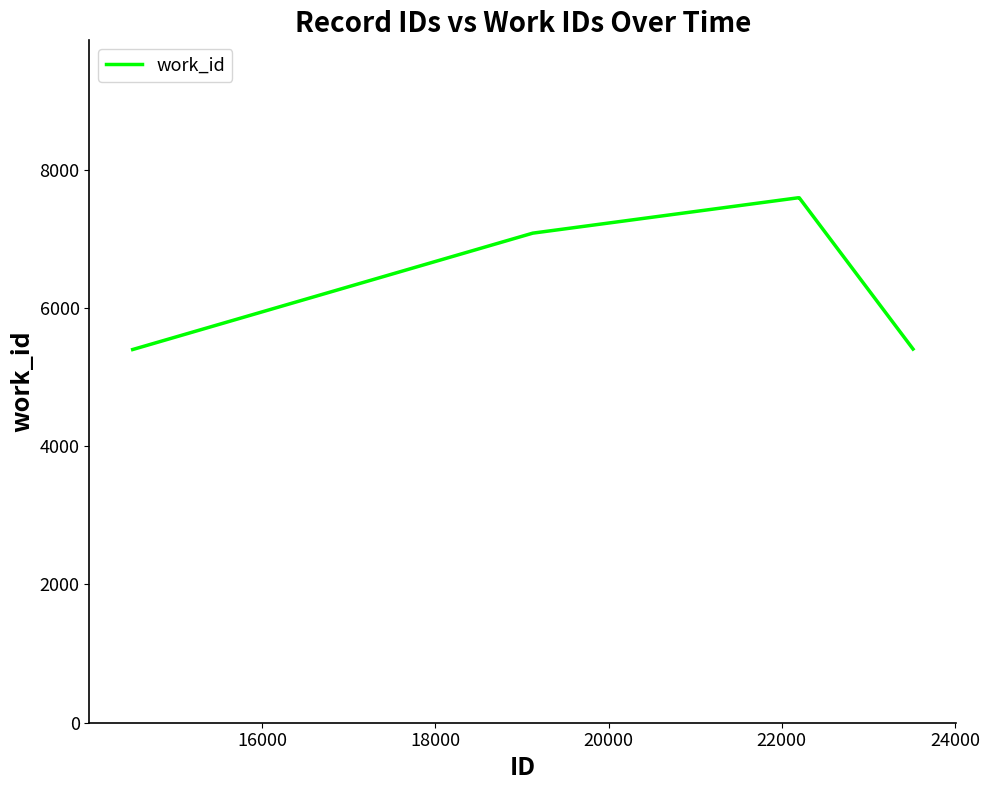

True or false: there are more than 2 points higher than both neighbors.

False